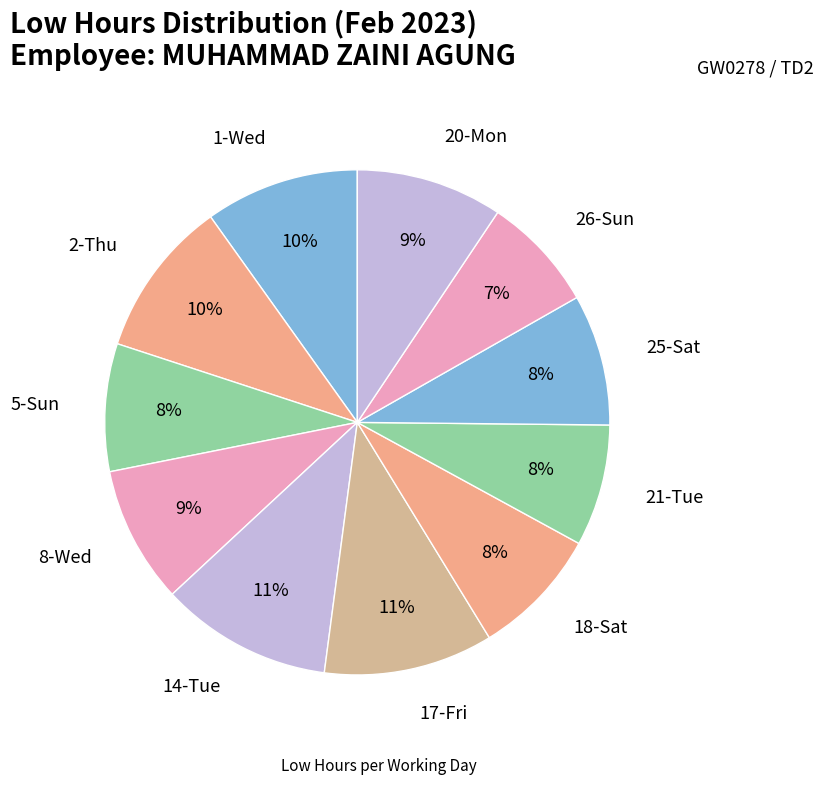

What percentage is the 25-Sat slice, to the nearest percent?

8%